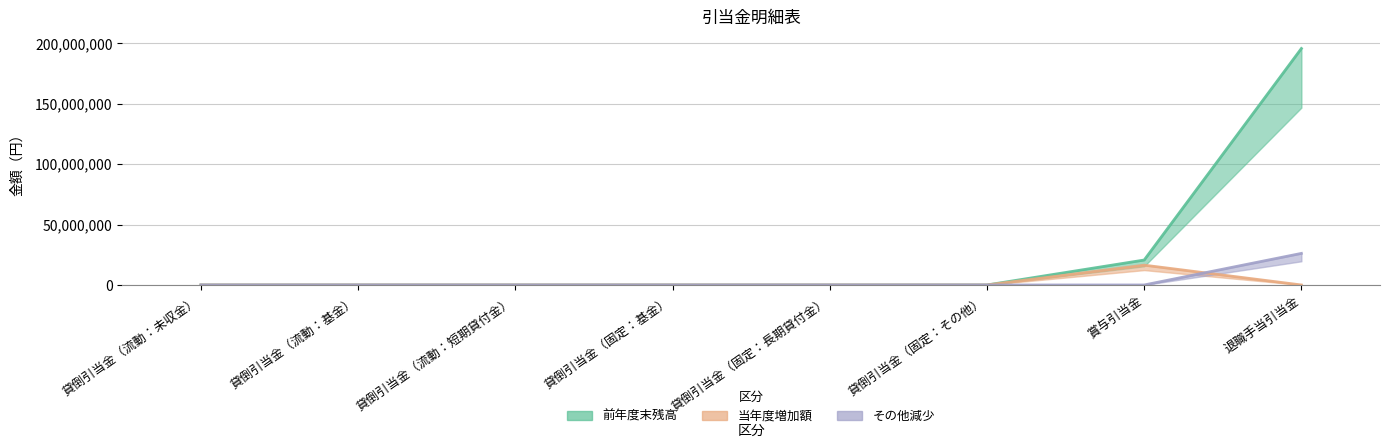

How many lines are shown in the chart?

3